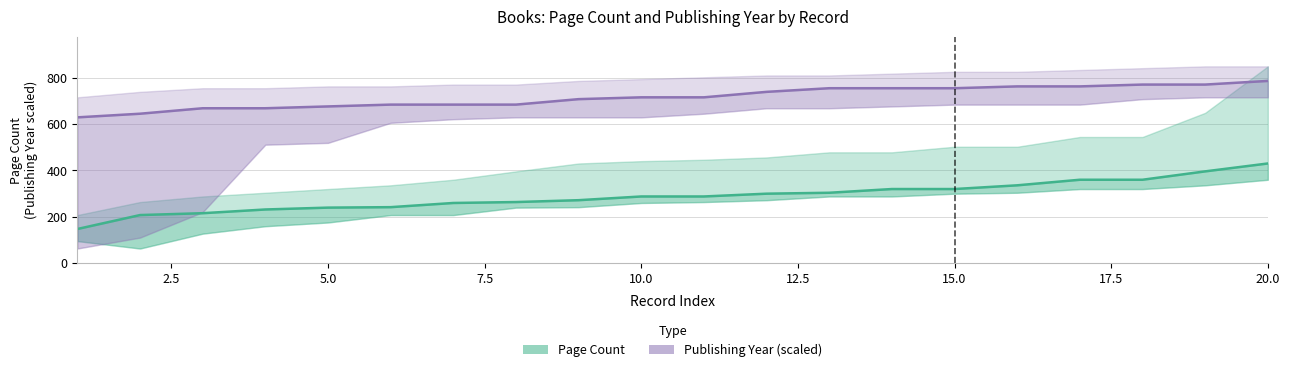

List the series in order of their overall mean, lowest first.

Page Count (mid), Publishing Year (mid, scaled)